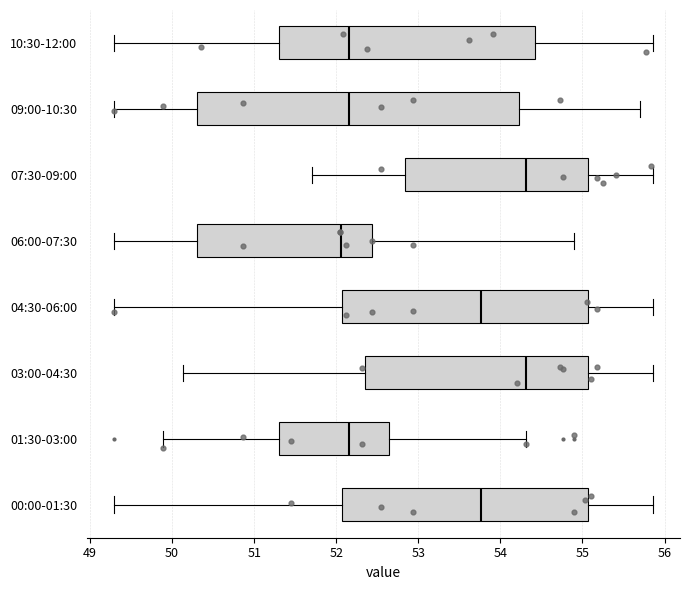

Which box is the widest, from its left edge to its right edge?

09:00-10:30